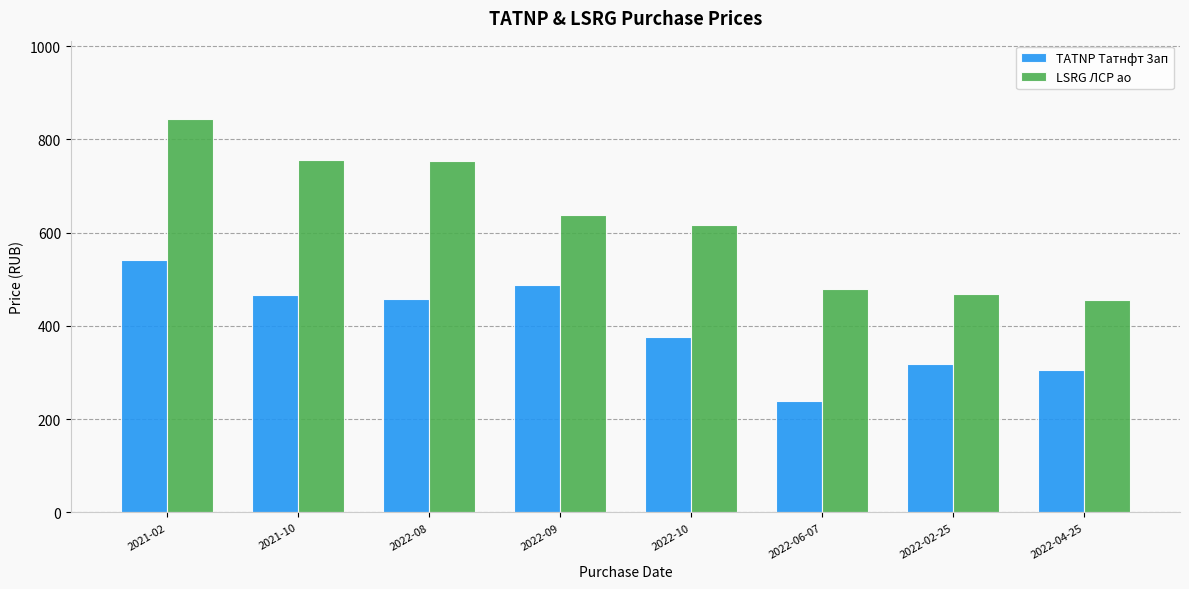

Which series has the largest total across all categories?

LSRG ЛСР ао